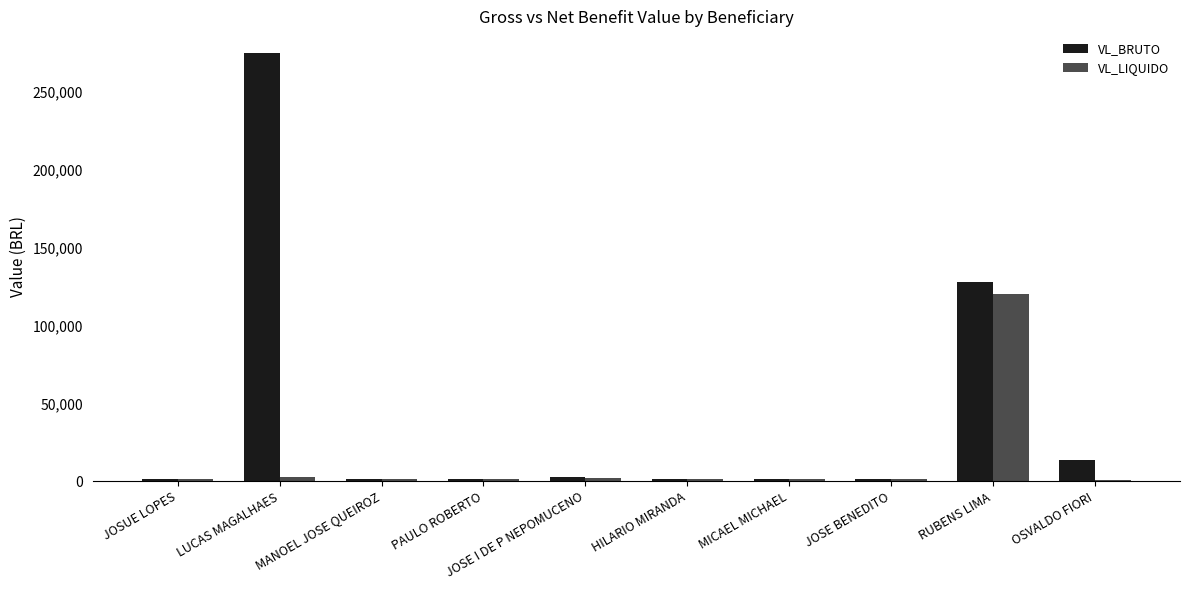

How many data points does each series have?

10